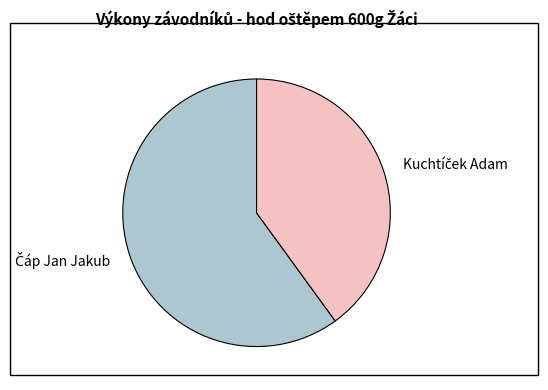

Is there any slice that represents more than half of the pie?

Yes